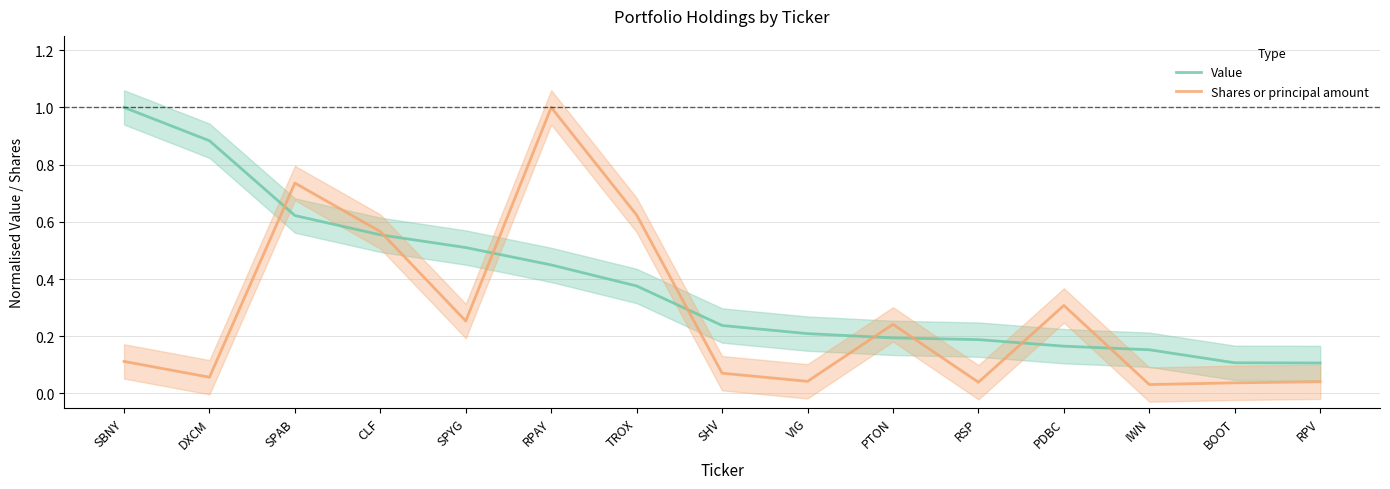

Where do Value and Shares or principal amount first cross each other?

DXCM and SPAB